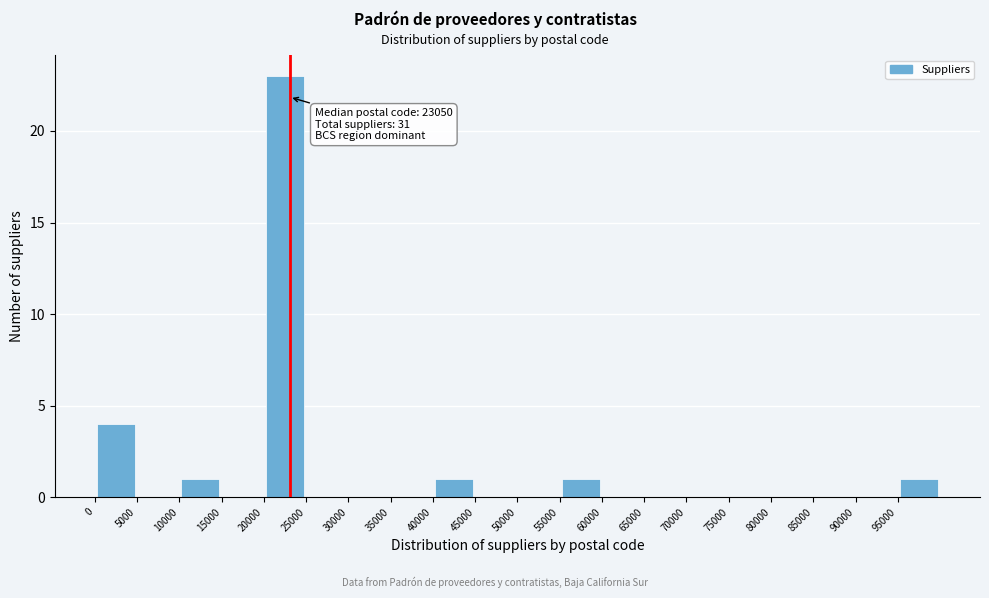

Over which range of the x-axis is the bar tallest?

20000 to 25000